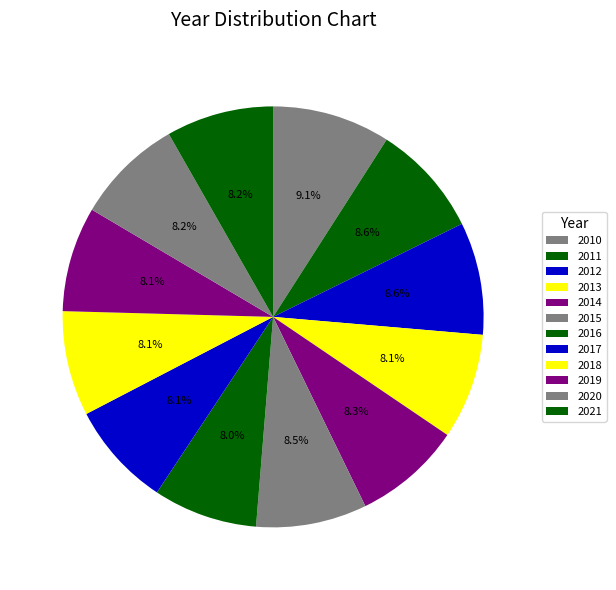

To the nearest percent, what percentage of the pie is 2011?

9%